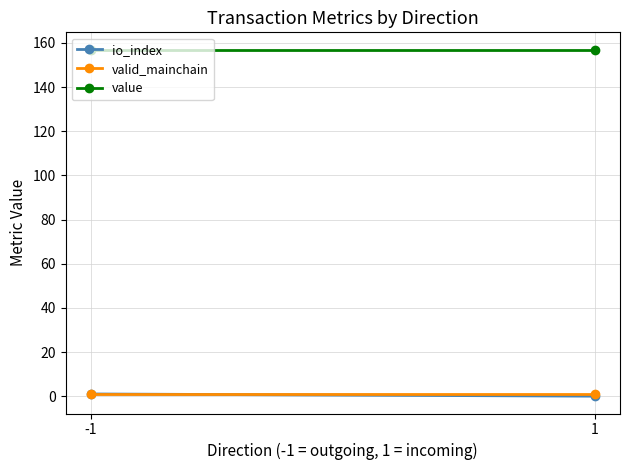

What is the highest value of the value series?

156.9